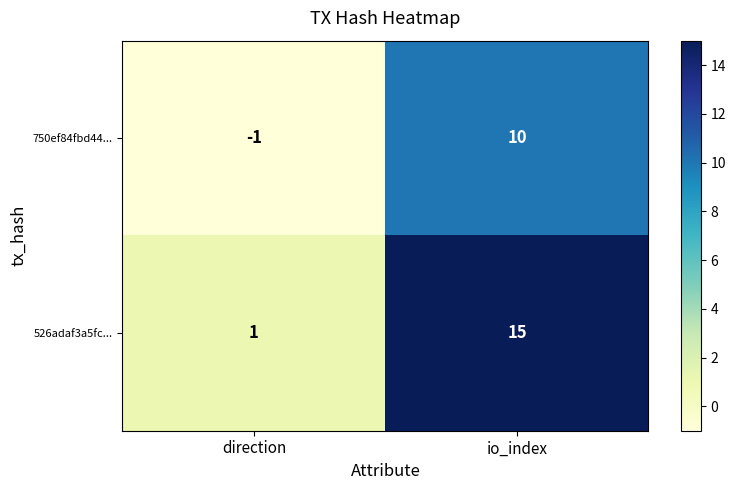

What is the greatest value displayed?

15